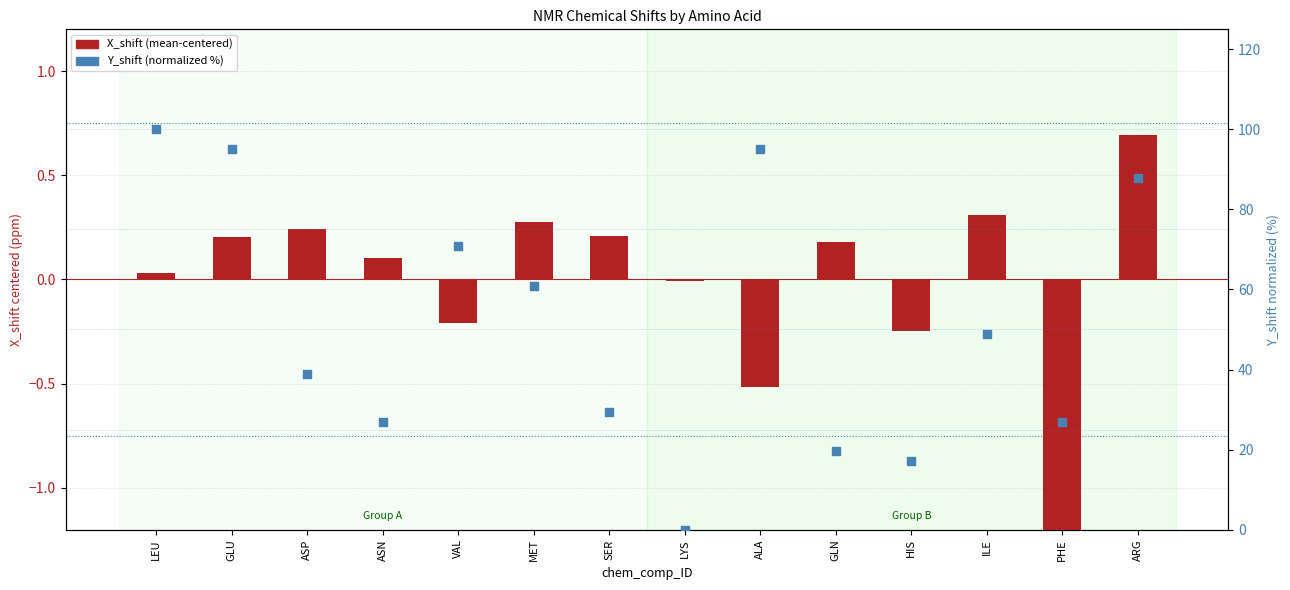

What are all the series names shown in the legend?

X_shift (mean-centered), Y_shift (normalized %)